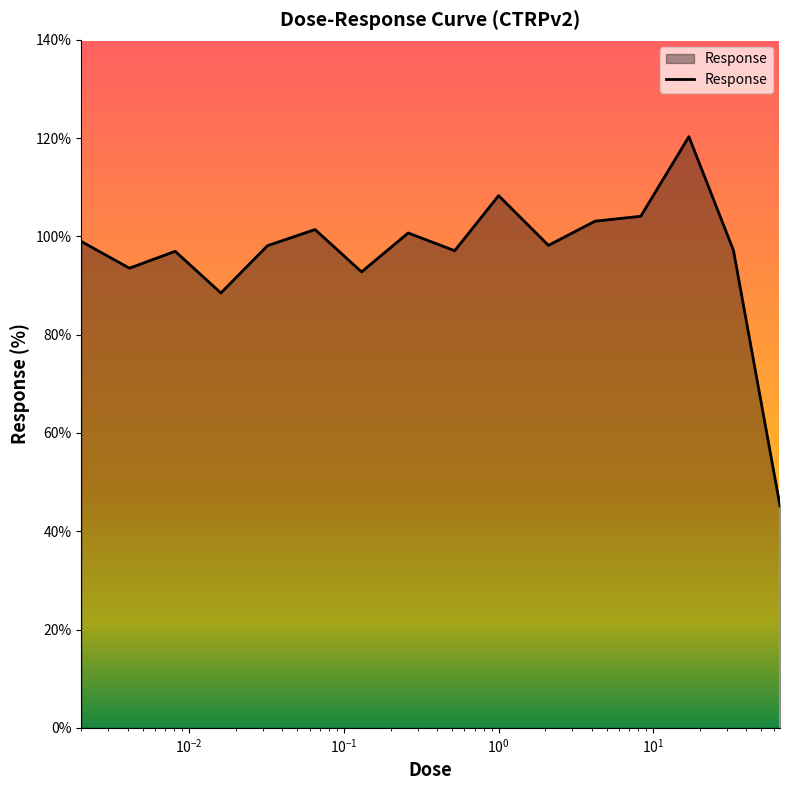

What is the minimum value shown in the chart?

45.2